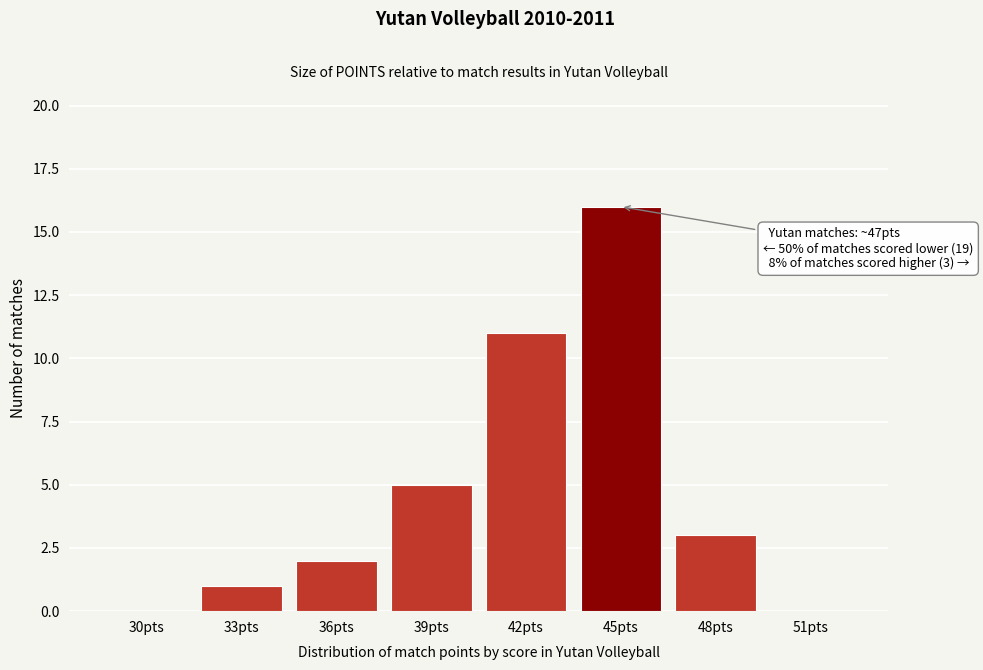

Reading left to right, what are all the values shown in this chart?

30pts=0	33pts=1	36pts=2	39pts=5	42pts=11	45pts=16	48pts=3	51pts=0